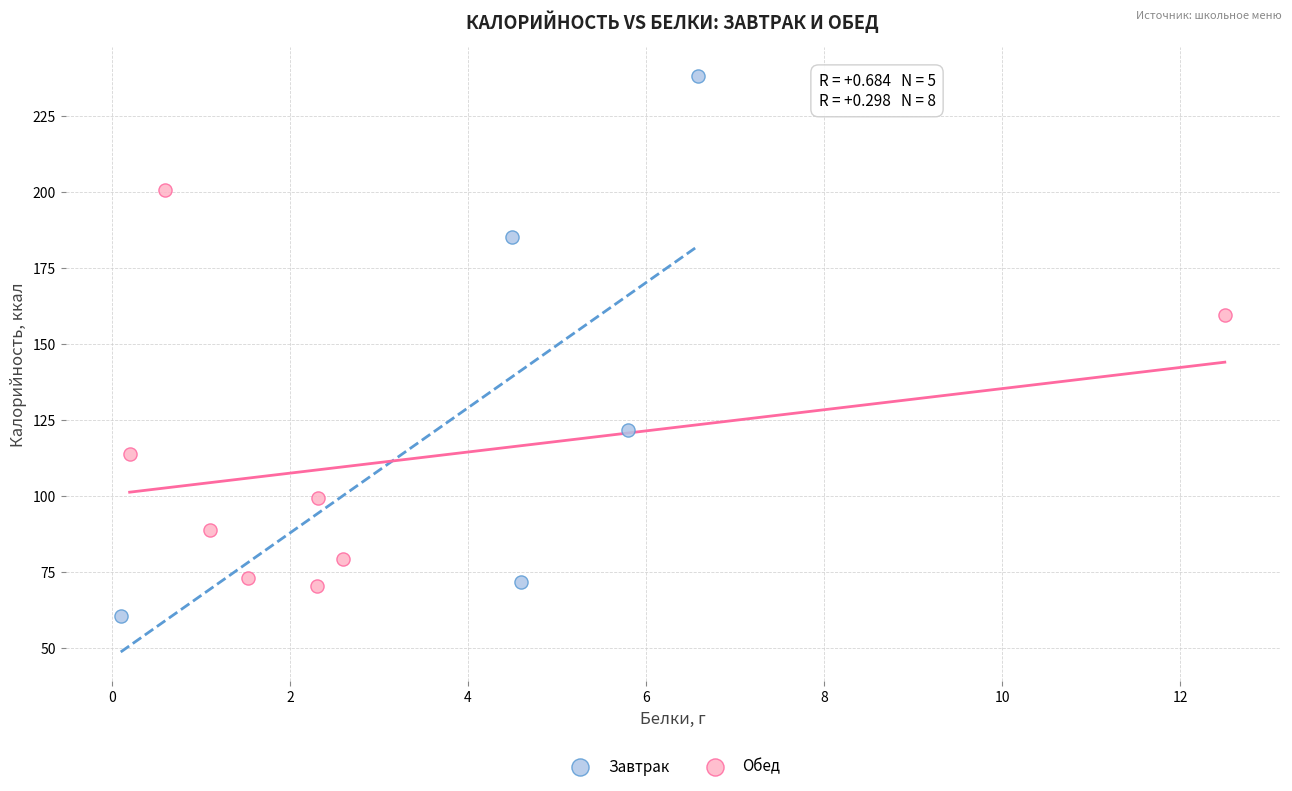

Which series has the widest spread of Y values?

Завтрак